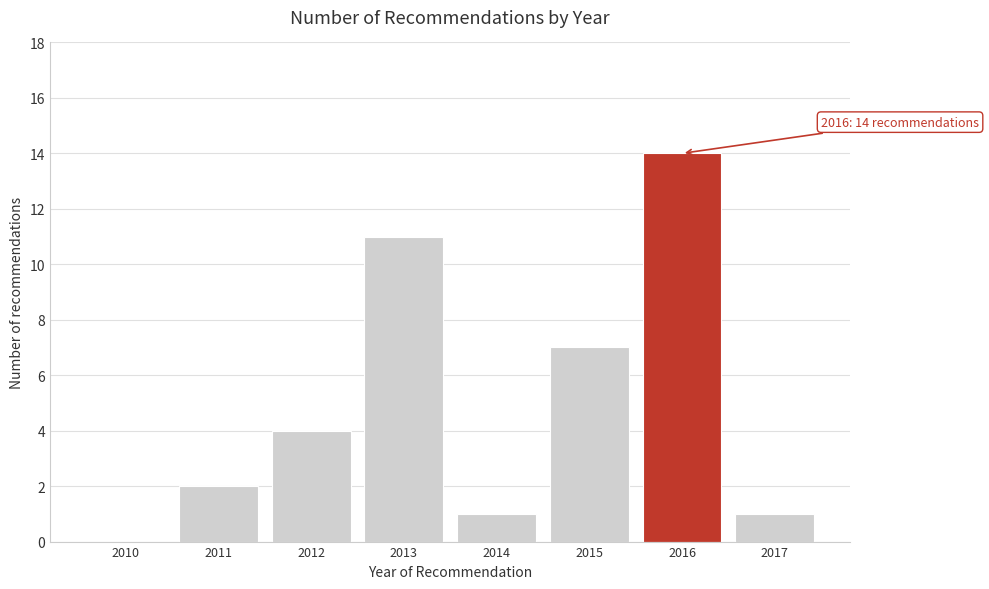

Reading left to right, what are all the values shown in this chart?

2010=0	2011=2	2012=4	2013=11	2014=1	2015=7	2016=14	2017=1